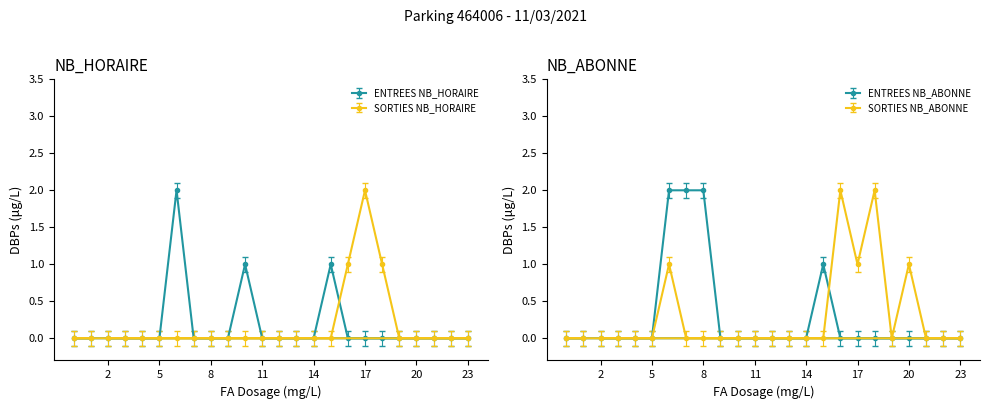

How many values in the SORTIES NB_ABONNE series exceed 0?

5